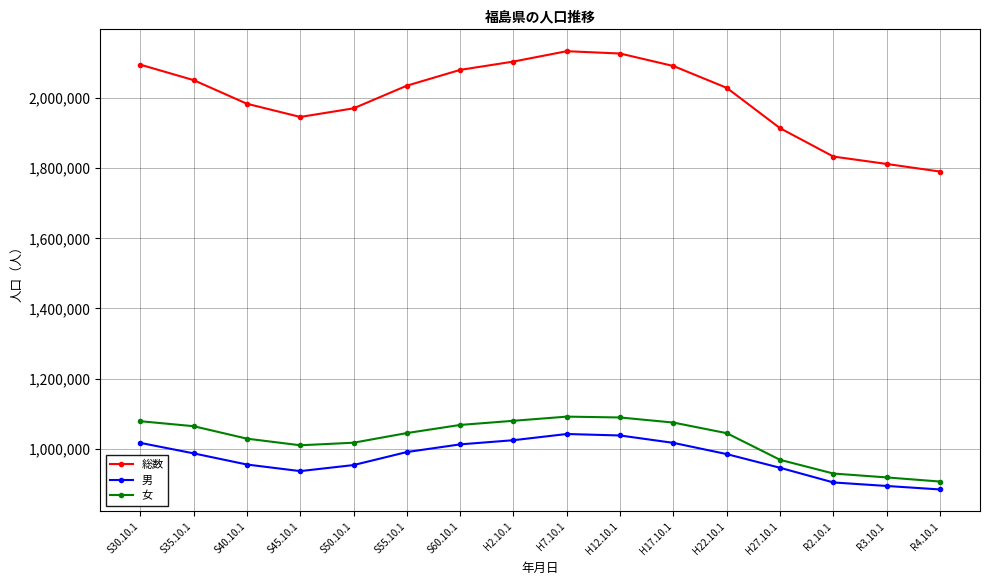

The value of 総数 at S60.10.1 is 3301826. True or false?

False